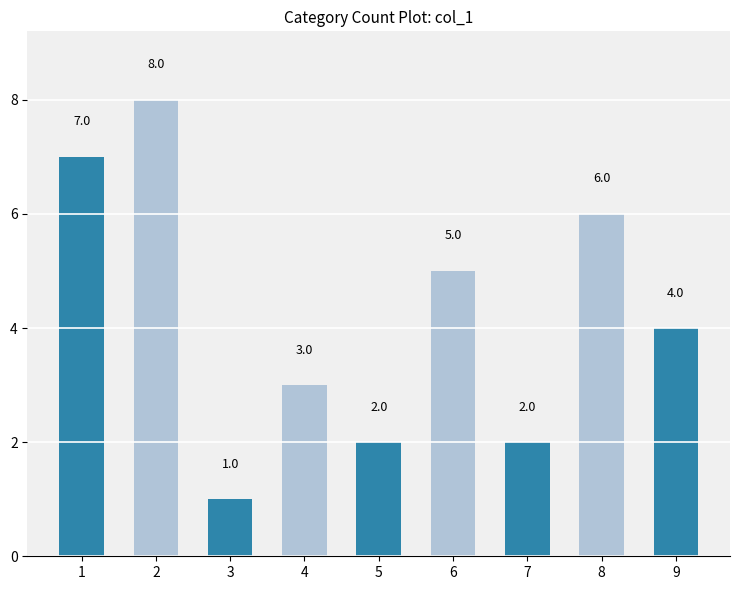

Is it true that the value at 6 is 7?

False